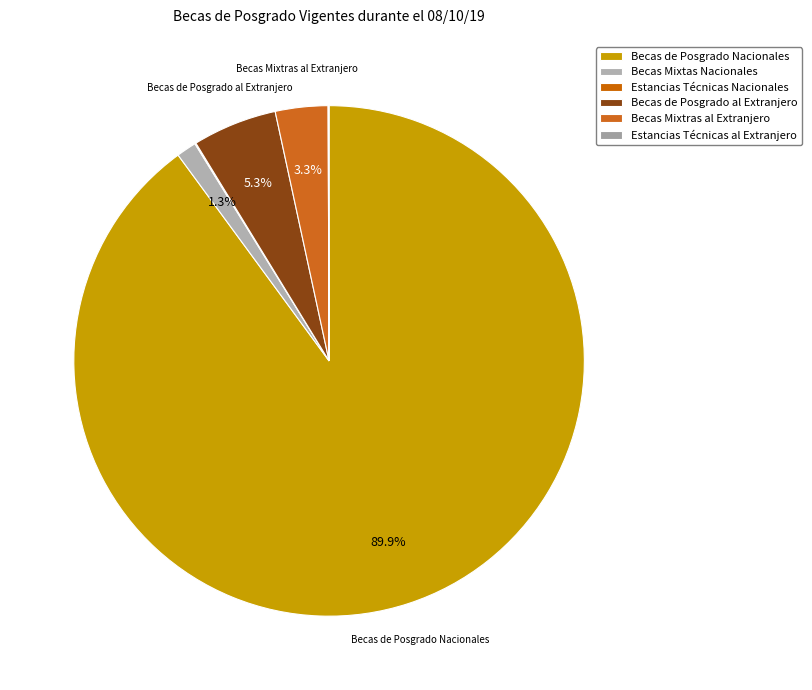

What is the ratio of the value at Becas Mixtras al Extranjero to the value at Estancias Técnicas al Extranjero?

55.2